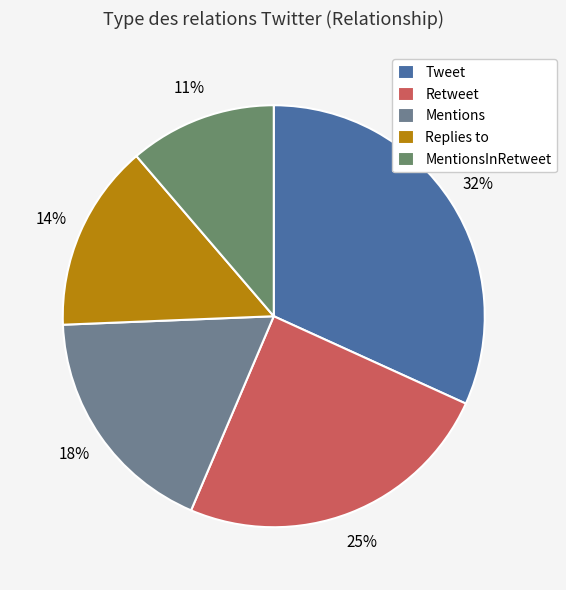

How much of the chart is everything except Replies to?

85.6%